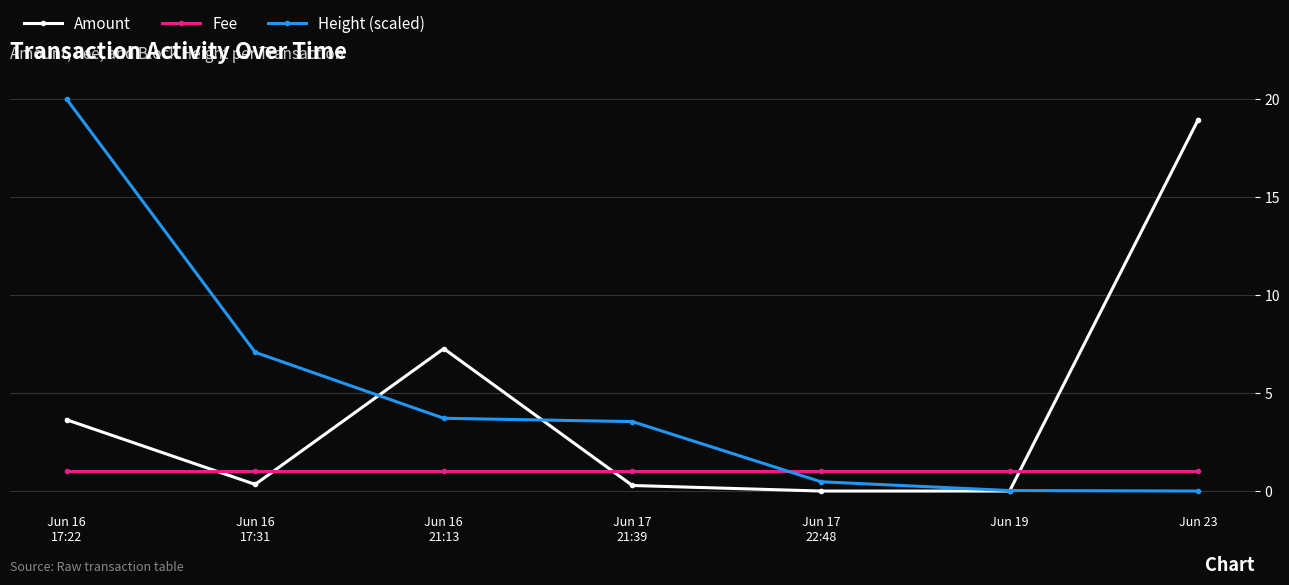

What is the total value across all series at Jun 19?

1.0